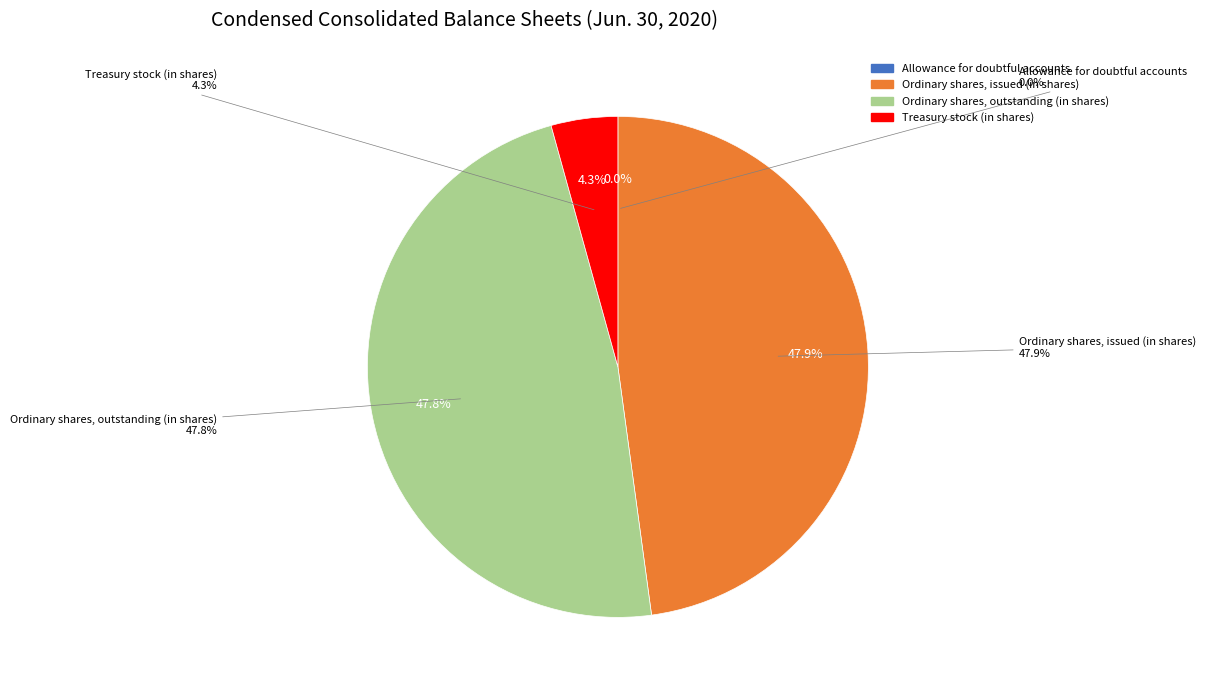

Which category has the smallest portion of the pie?

Allowance for doubtful accounts